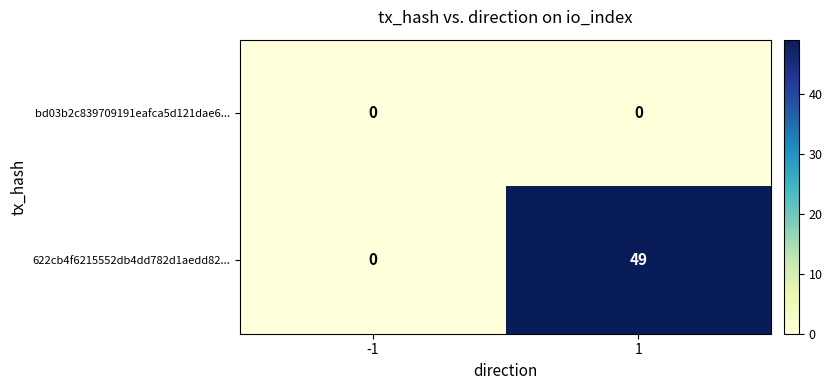

List the series in order of their overall mean, lowest first.

bd03b2c839709191eafca5d121dae6..., 622cb4f6215552db4dd782d1aedd82...